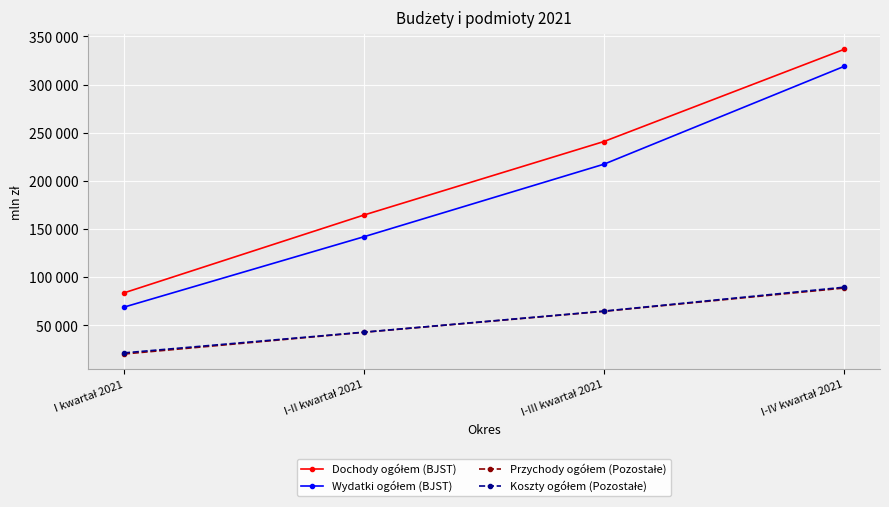

Between I-III kwartał 2021 and I-IV kwartał 2021, which series saw the biggest shift?

Wydatki ogółem (BJST)